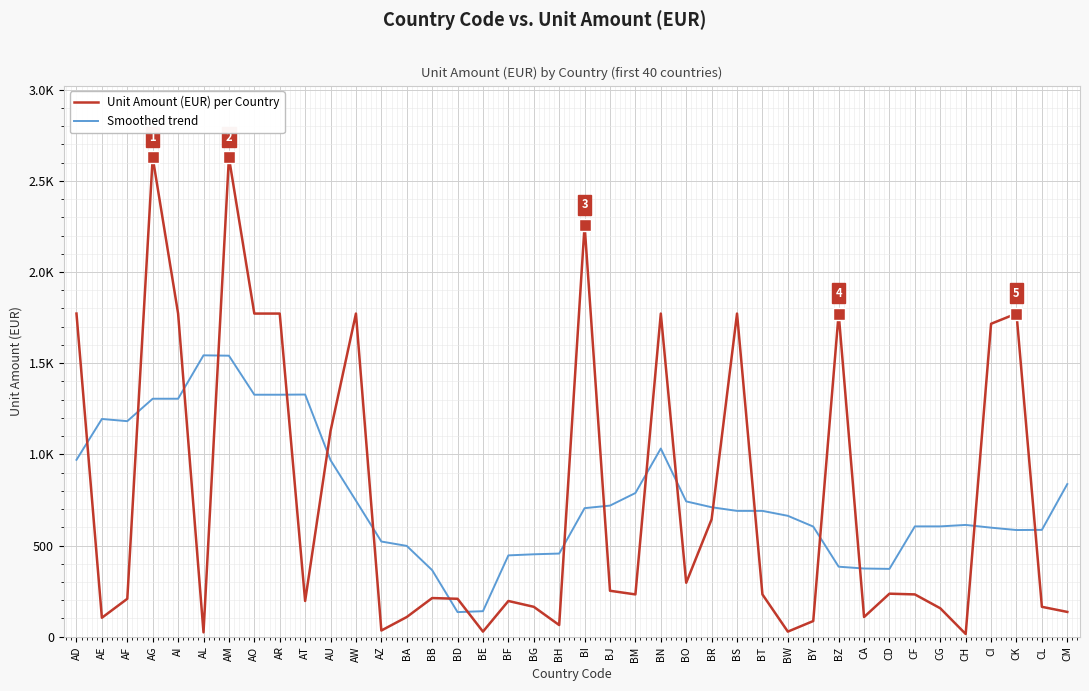

Read the Smoothed trend value at AG.

1305